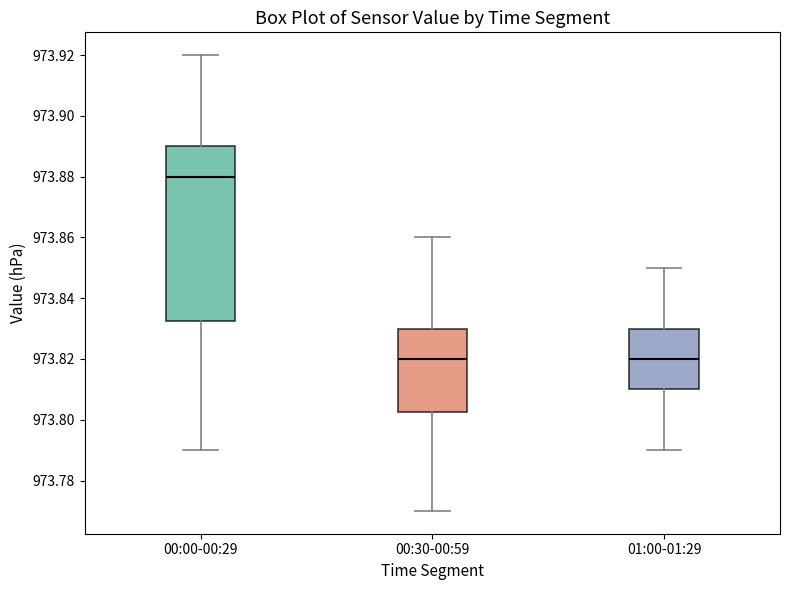

Where does the upper whisker of the box for 01:00-01:29 end on the y-axis? The values are not printed on the chart, so give them approximately, as read against the axis.

973.850